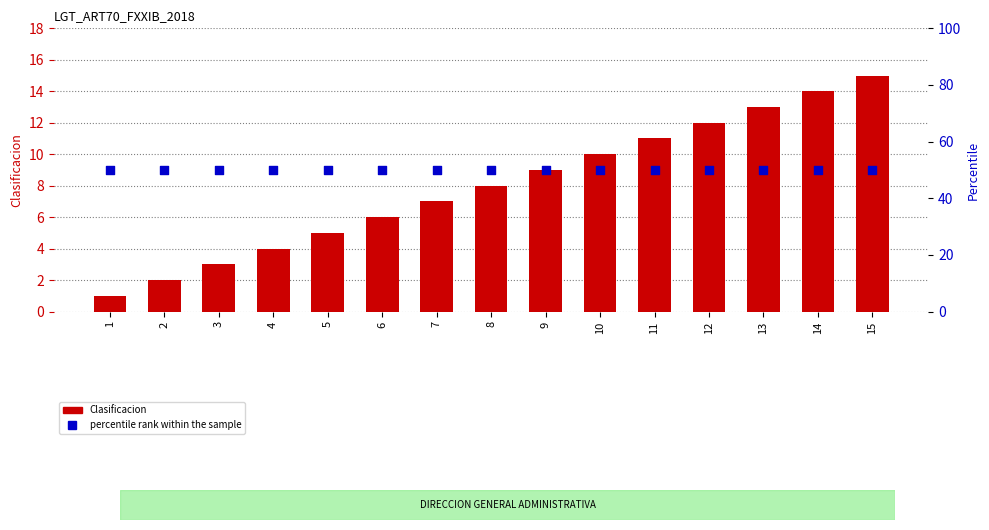

Which series has the largest Y range (max minus min)?

Clasificacion